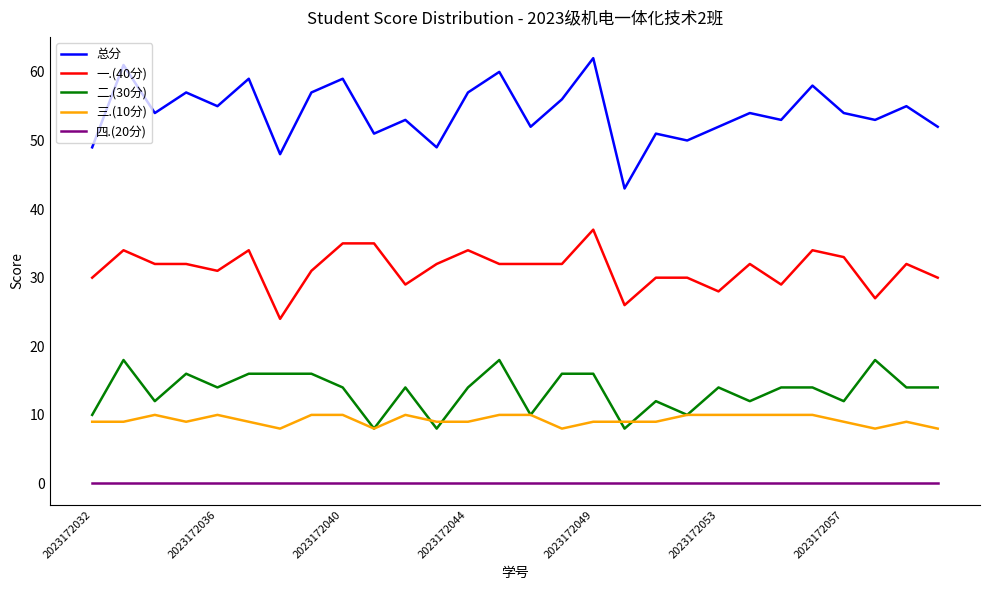

True or false: 一.(40分) and 二.(30分) cross at least once.

False